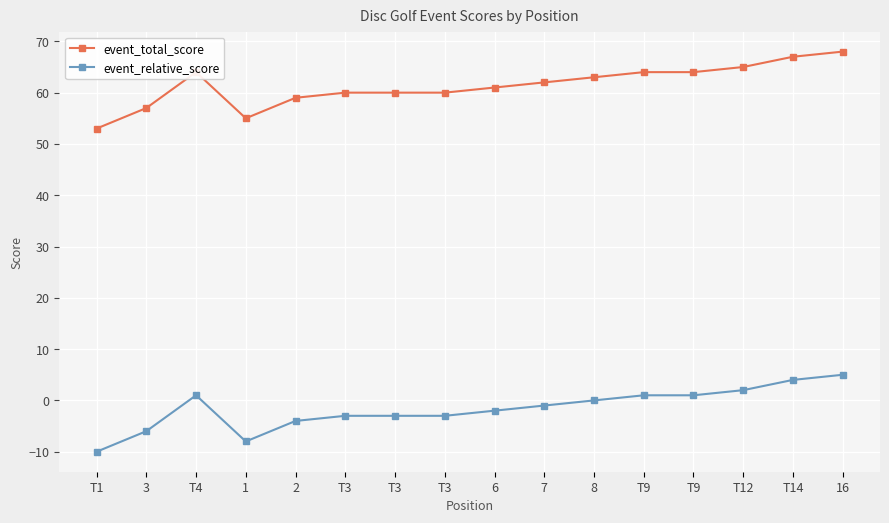

Which series changed the most between 8 and T14?

event_total_score